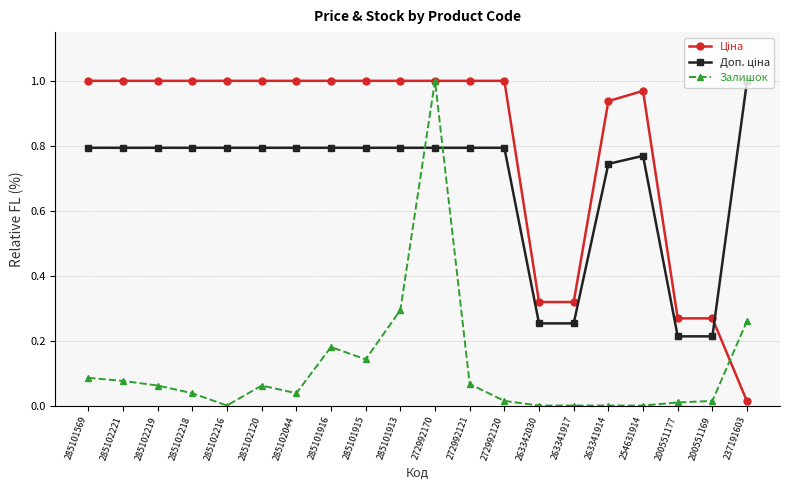

What is the label of the 4th point from the left?

285102218